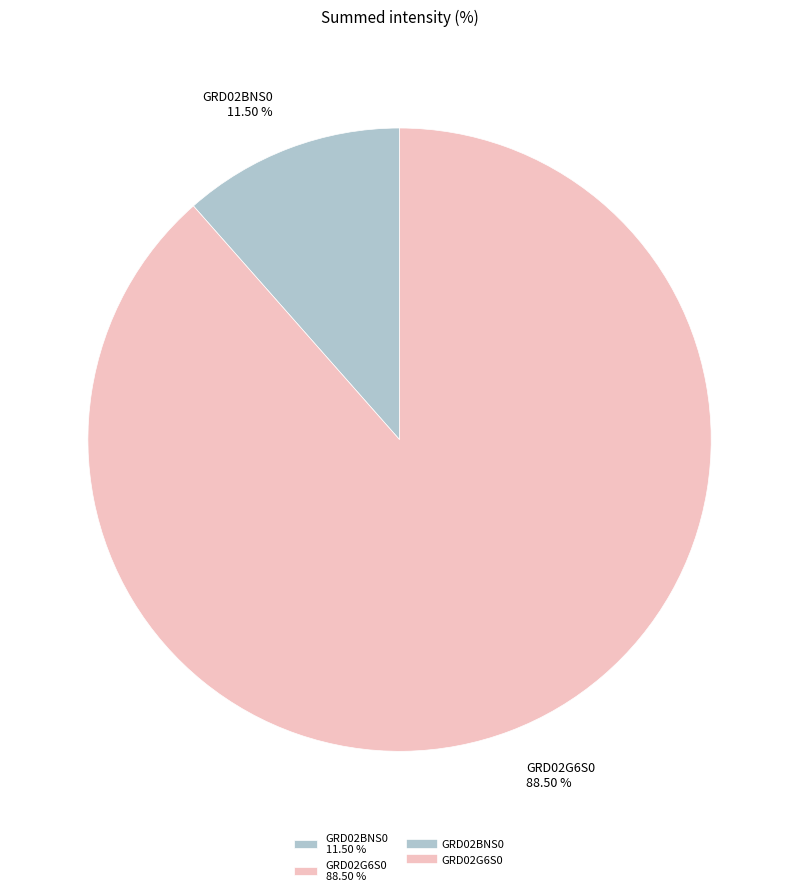

Which has a higher value, GRD02BNS0 11.50 % or GRD02G6S0 88.50 %?

GRD02G6S0 88.50 %